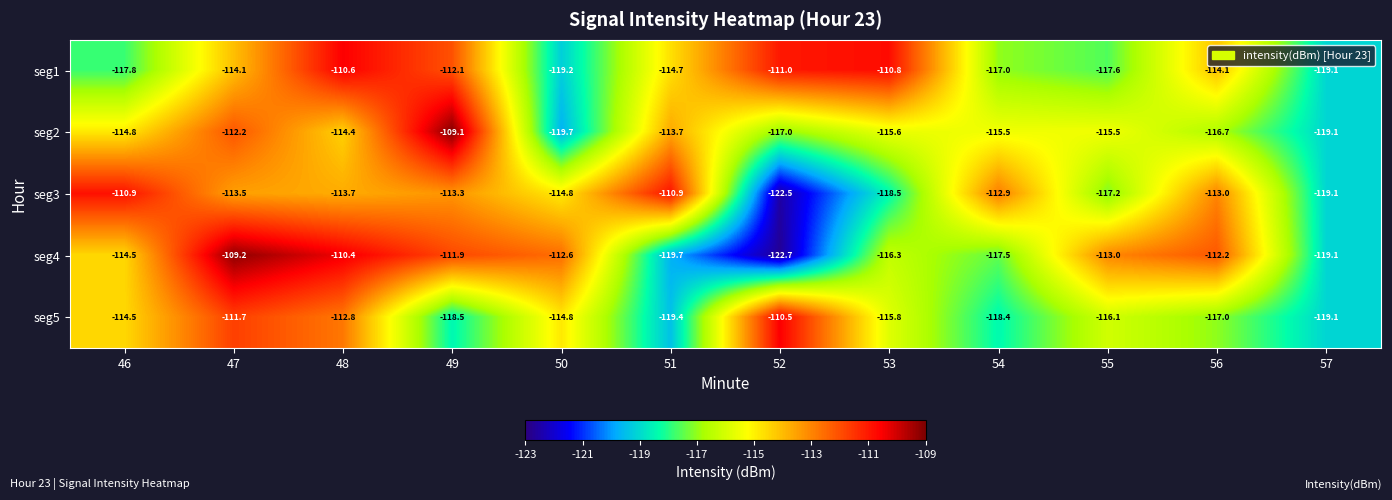

What is the sum of the seg2 values at 54 and 46?

-230.3